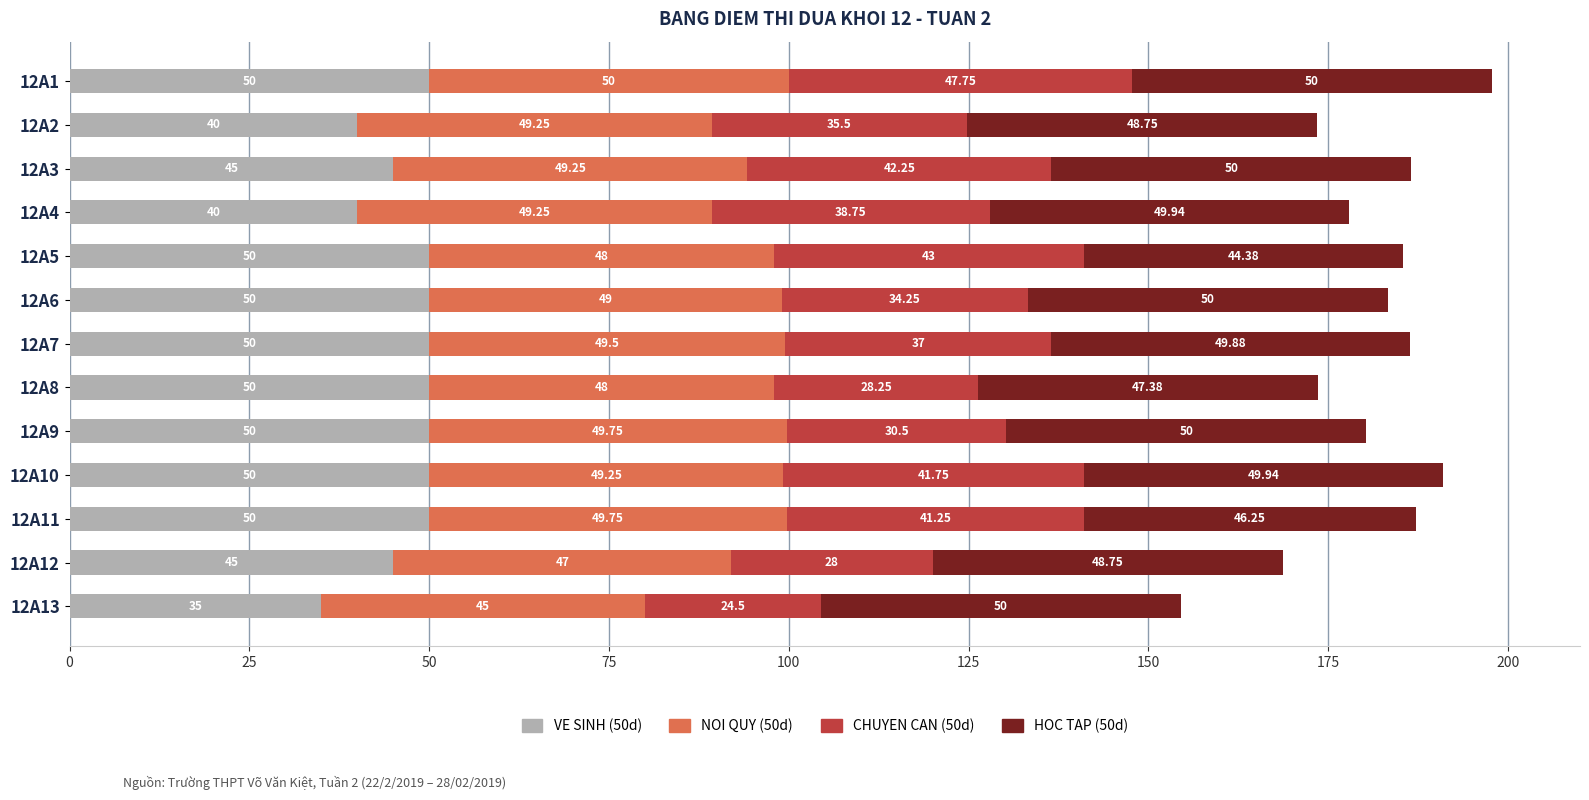

What is the difference between the VE SINH (50d) values at 12A4 and 12A9?

10.0